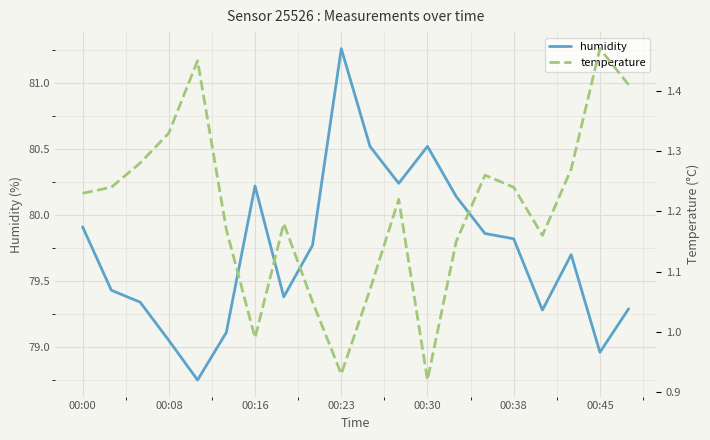

True or false: temperature and humidity cross at least once.

False